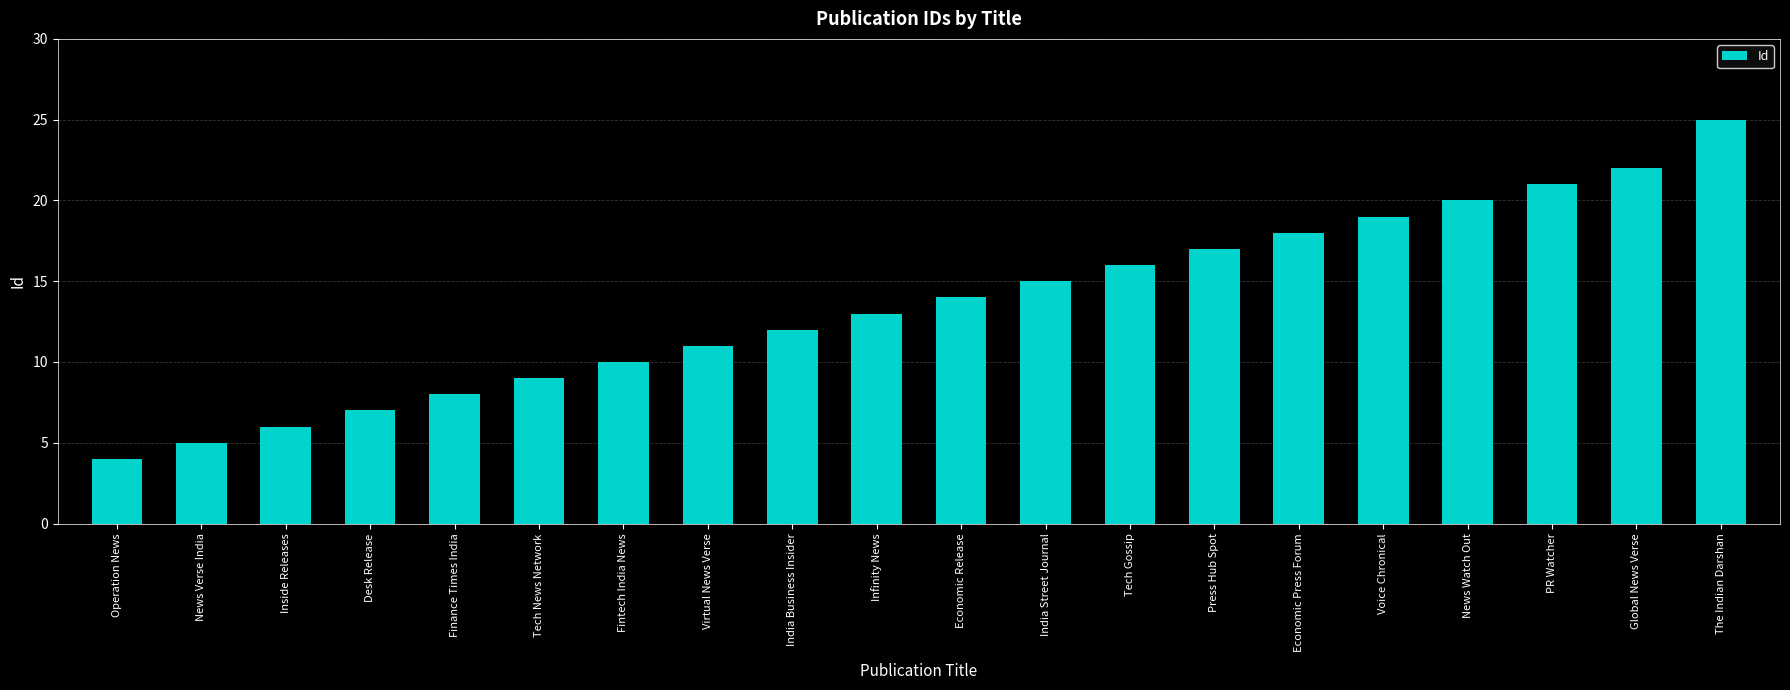

What is the label of the 20th bar from the left?

The Indian Darshan